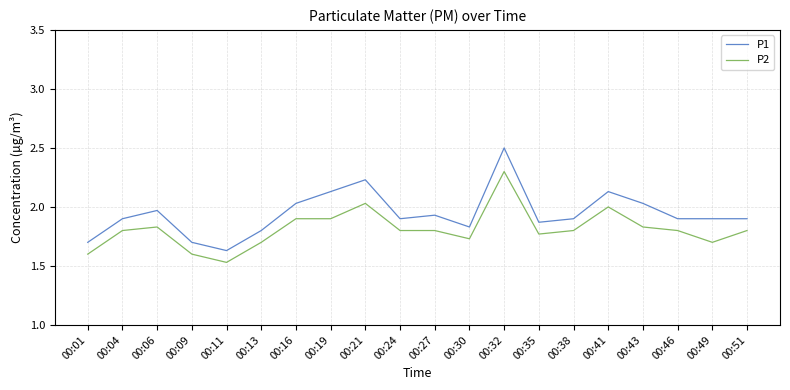

Which series has the widest spread of values?

P1